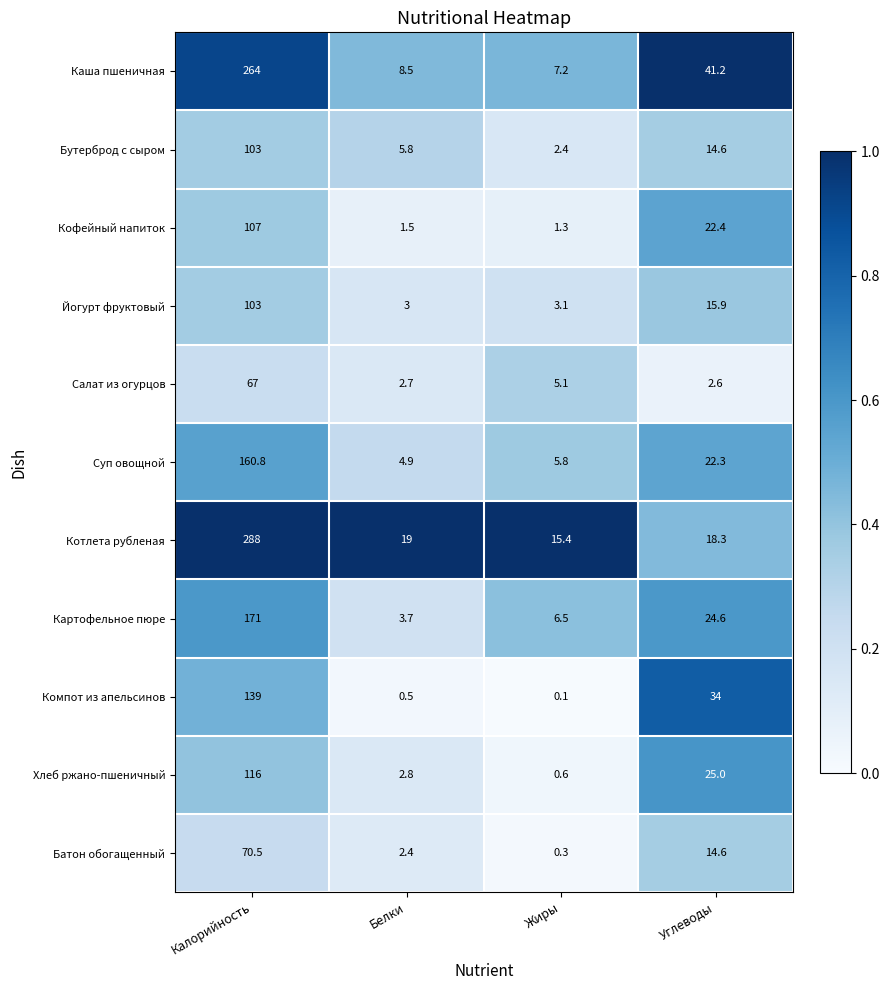

Rank the categories by Салат из огурцов value from lowest to highest.

Углеводы, Белки, Жиры, Калорийность